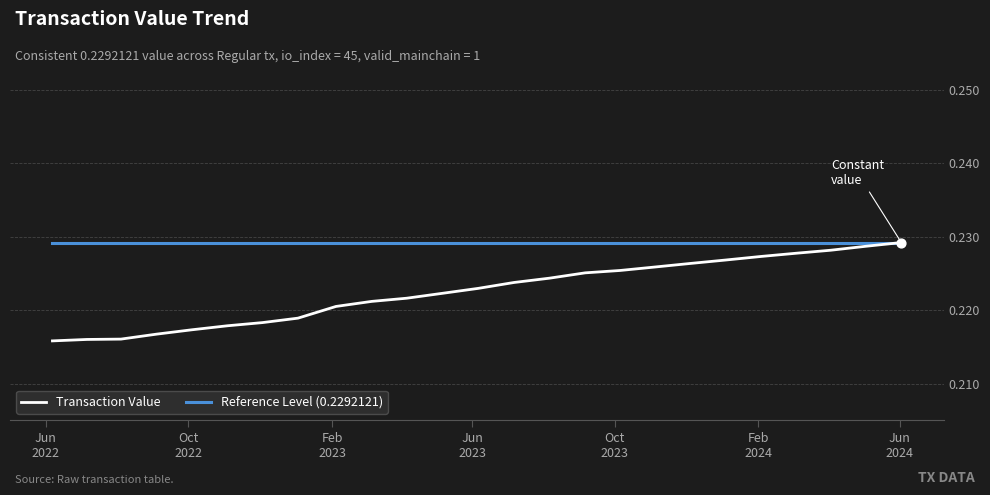

Which series has the largest total across all categories?

Reference Level (0.2292121)